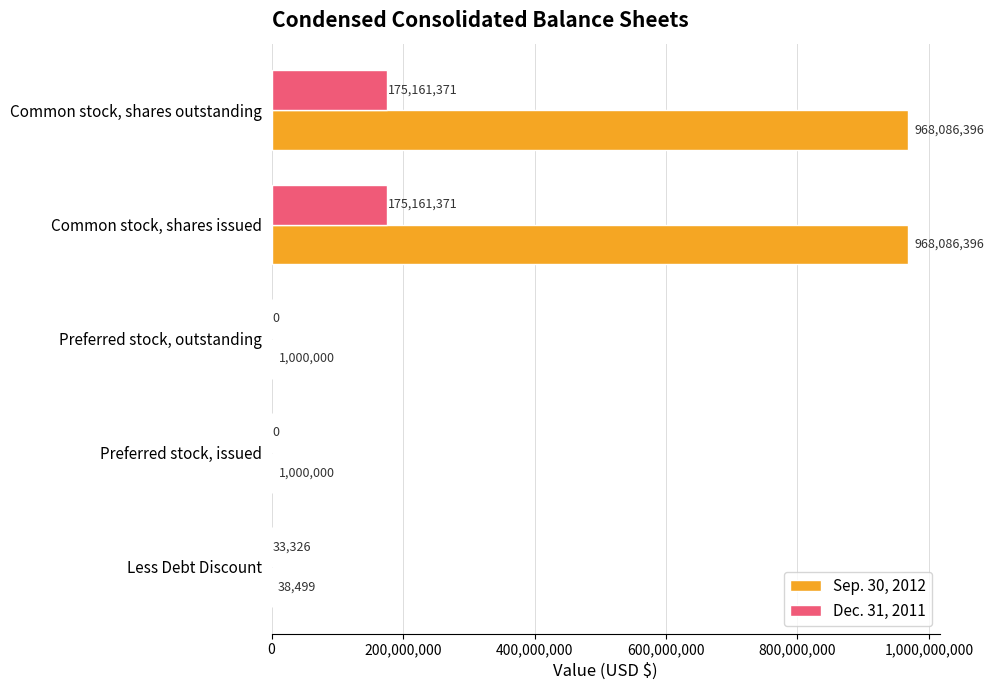

The value of Sep. 30, 2012 at Preferred stock, issued is 1000000. True or false?

True